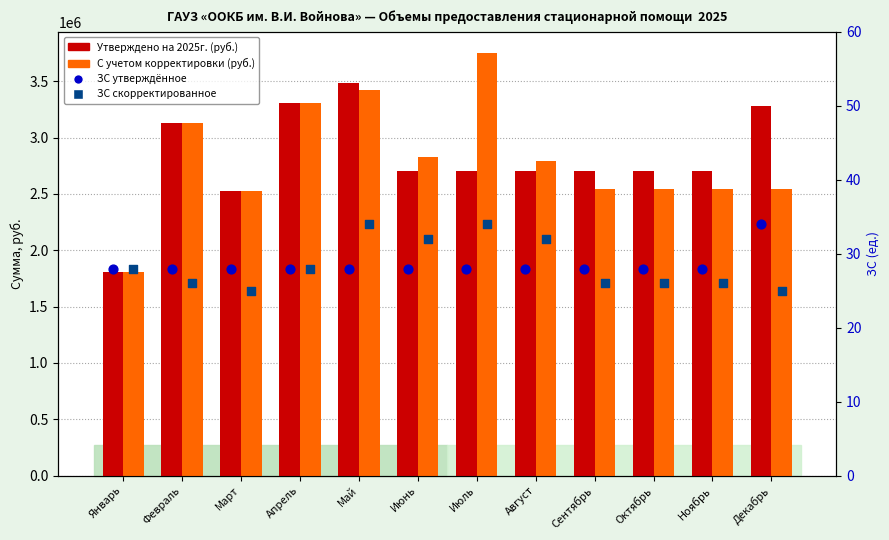

Which series has the largest total across all categories?

Утверждено на 2025г. (руб.)